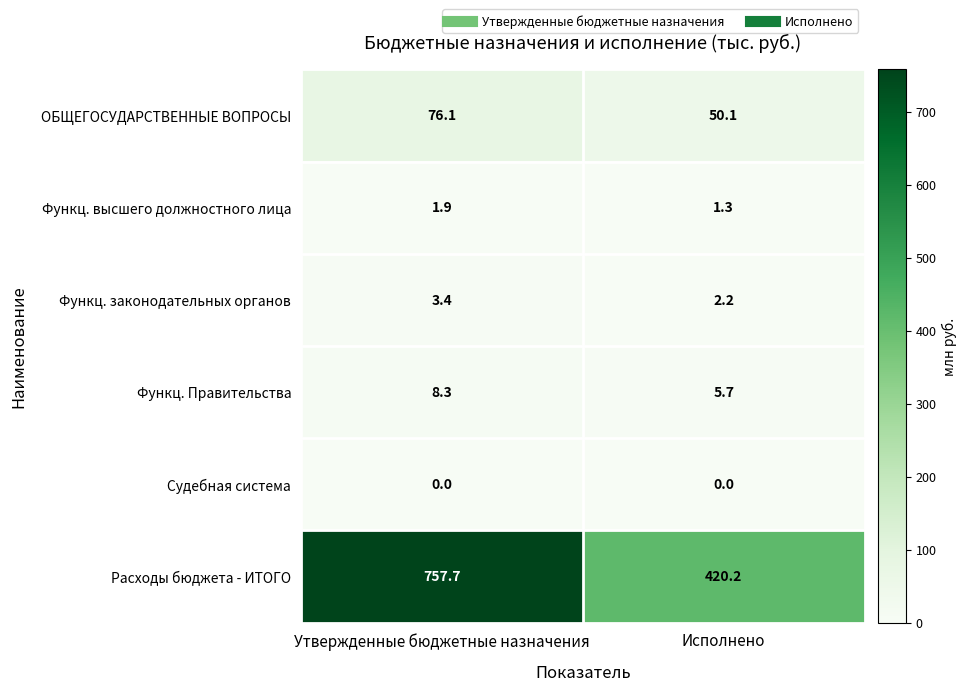

Reading left to right, what are all the values shown in this chart?

ОБЩЕГОСУДАРСТВЕННЫЕ ВОПРОСЫ: 76.1	50.1
Функц. высшего должностного лица: 1.9	1.3
Функц. законодательных органов: 3.4	2.2
Функц. Правительства: 8.3	5.7
Судебная система: 0.0	0.0
Расходы бюджета - ИТОГО: 757.7	420.2